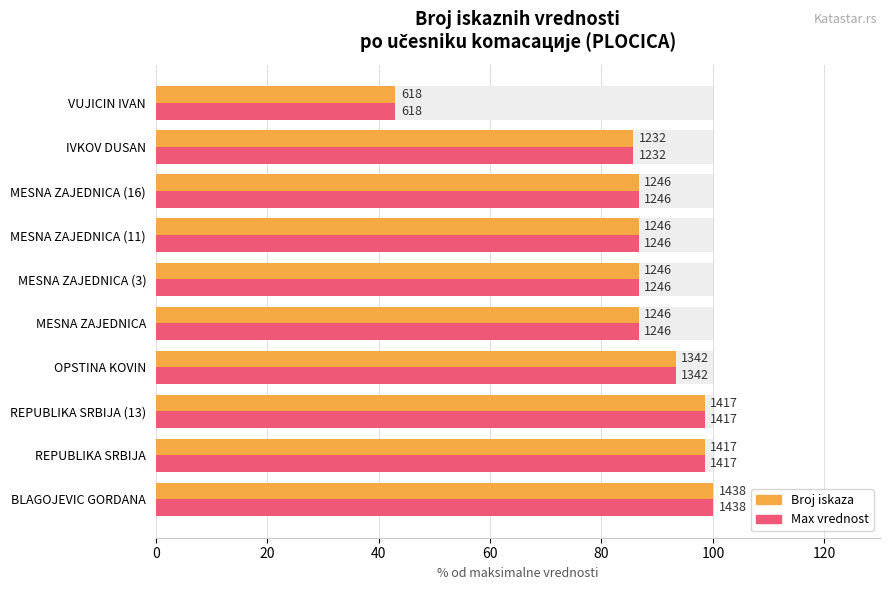

The Max vrednost series shows 86.6 at MESNA ZAJEDNICA (3). True or false?

True